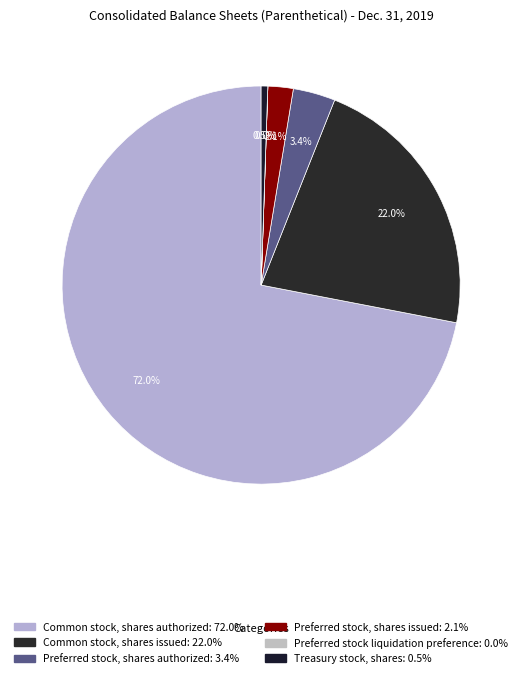

True or false: Common stock, shares authorized accounts for 64% of the total.

False